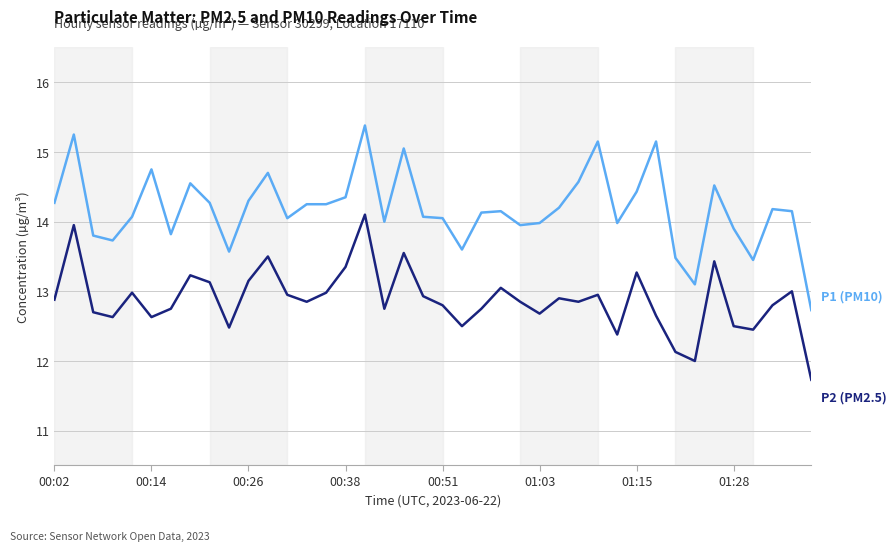

What is the greatest value displayed?

15.4